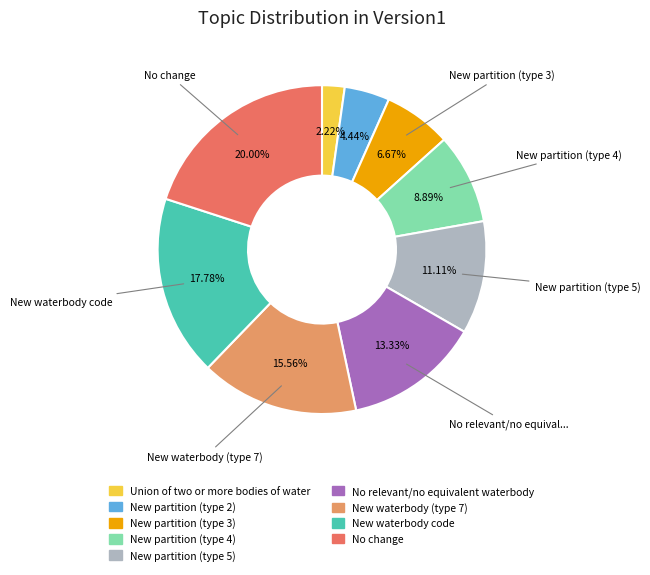

Is the sum of New waterbody code and New partition (type 2) greater than half?

No